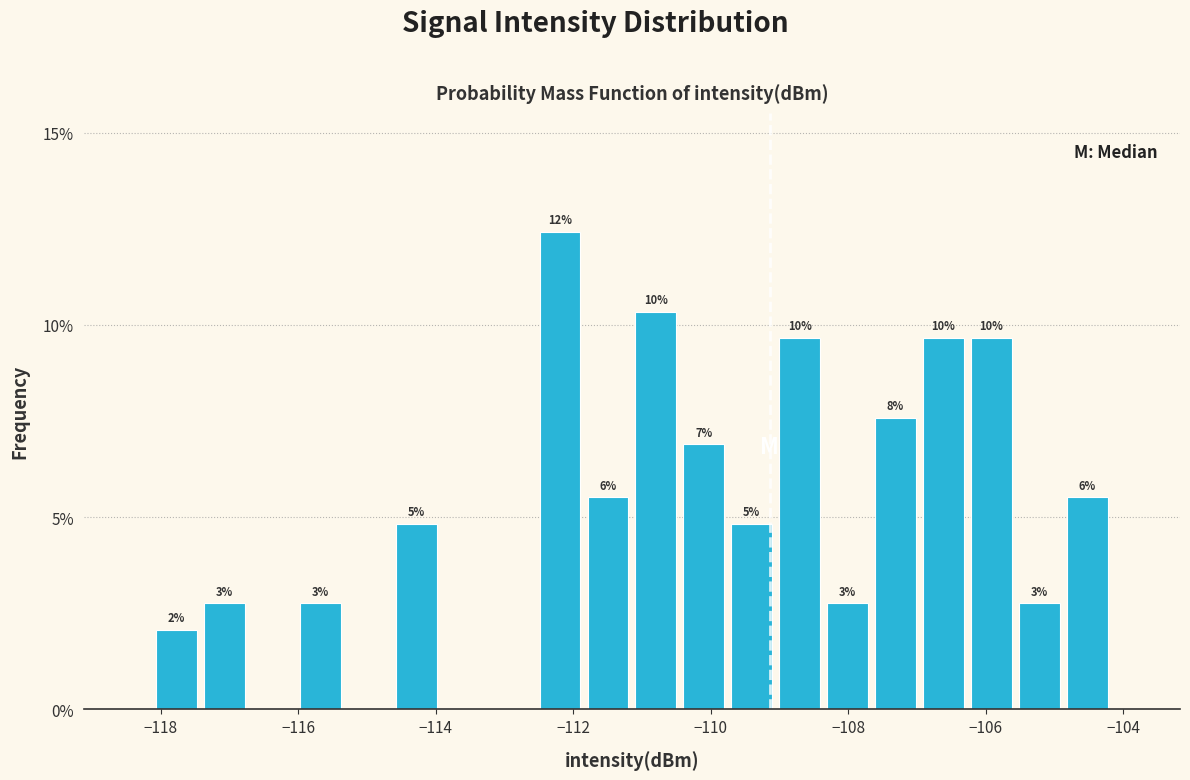

Around what value on the x-axis is the tallest bar? Give the approximate position of its centre, as read against the axis.

-112.2